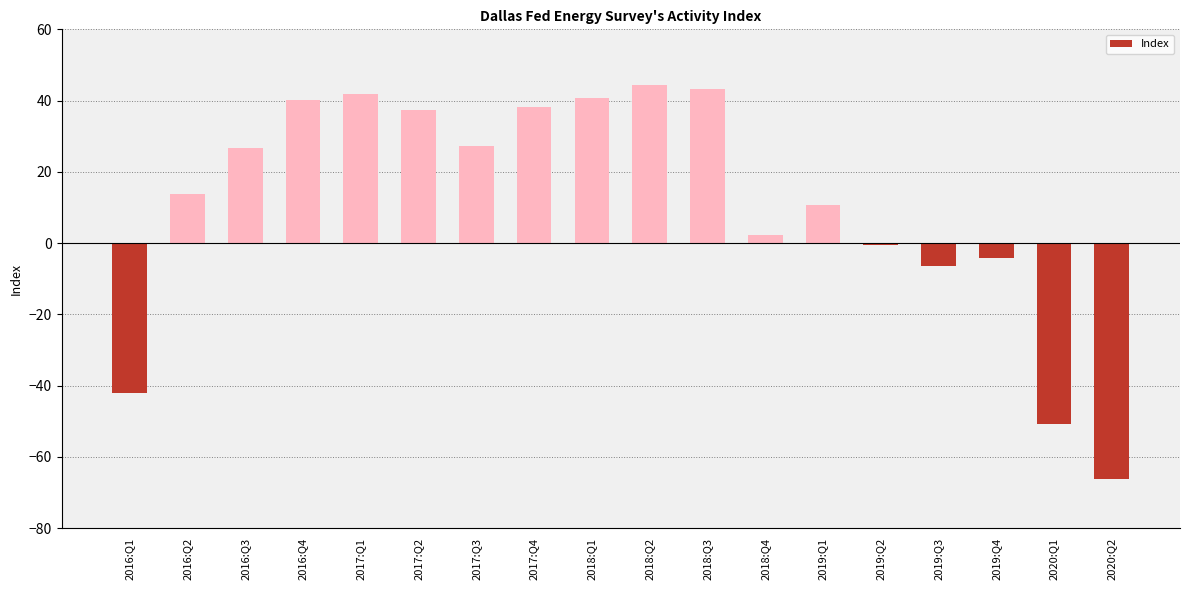

How many values exceed 26?

9